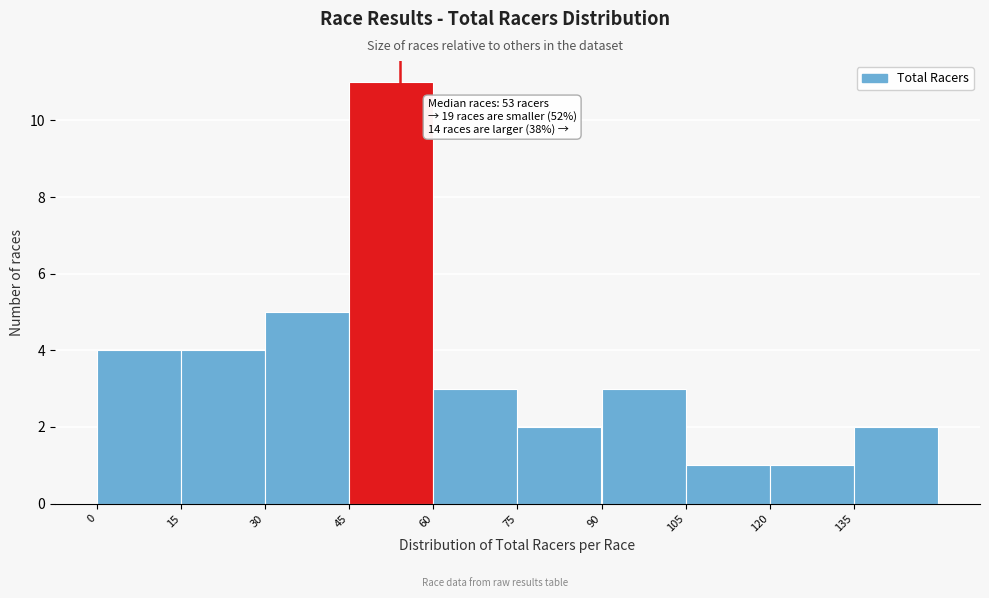

Over which range of the x-axis is the bar tallest?

45 to 60